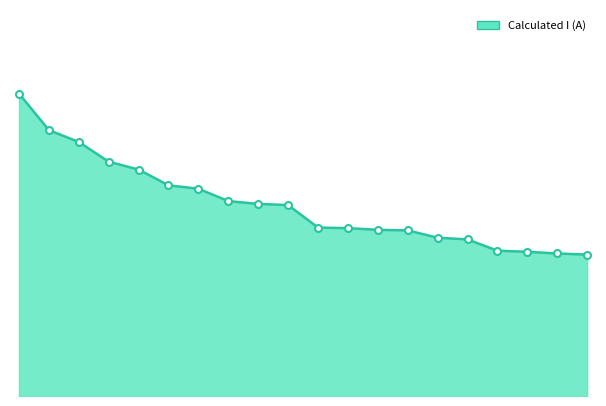

Does the chart have visible grid lines?

No